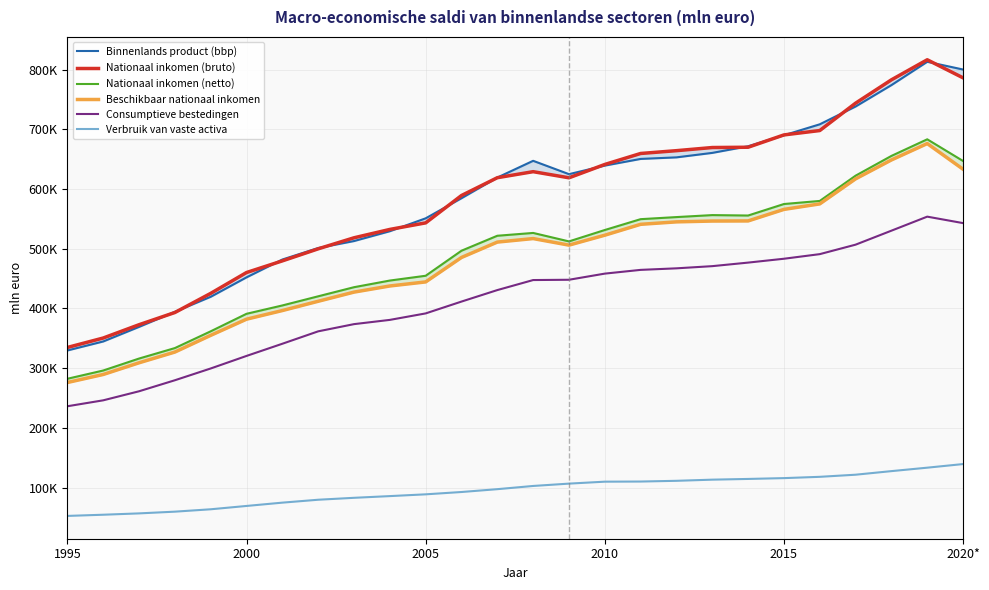

Is the value of Verbruik van vaste activa at 12 greater than the value of Beschikbaar nationaal inkomen at 23?

No